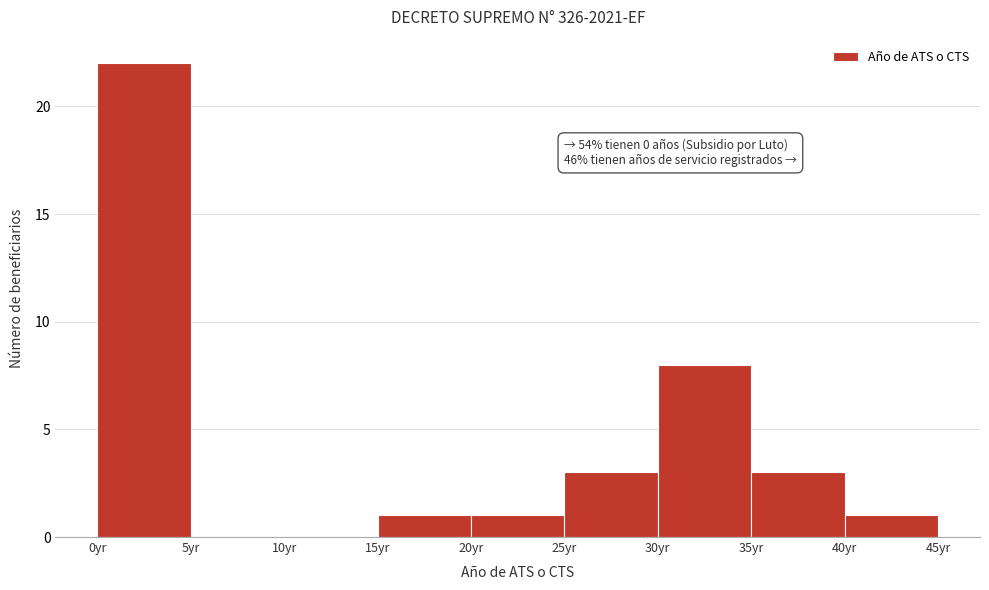

Which range on the x-axis has the tallest bar?

0 to 5